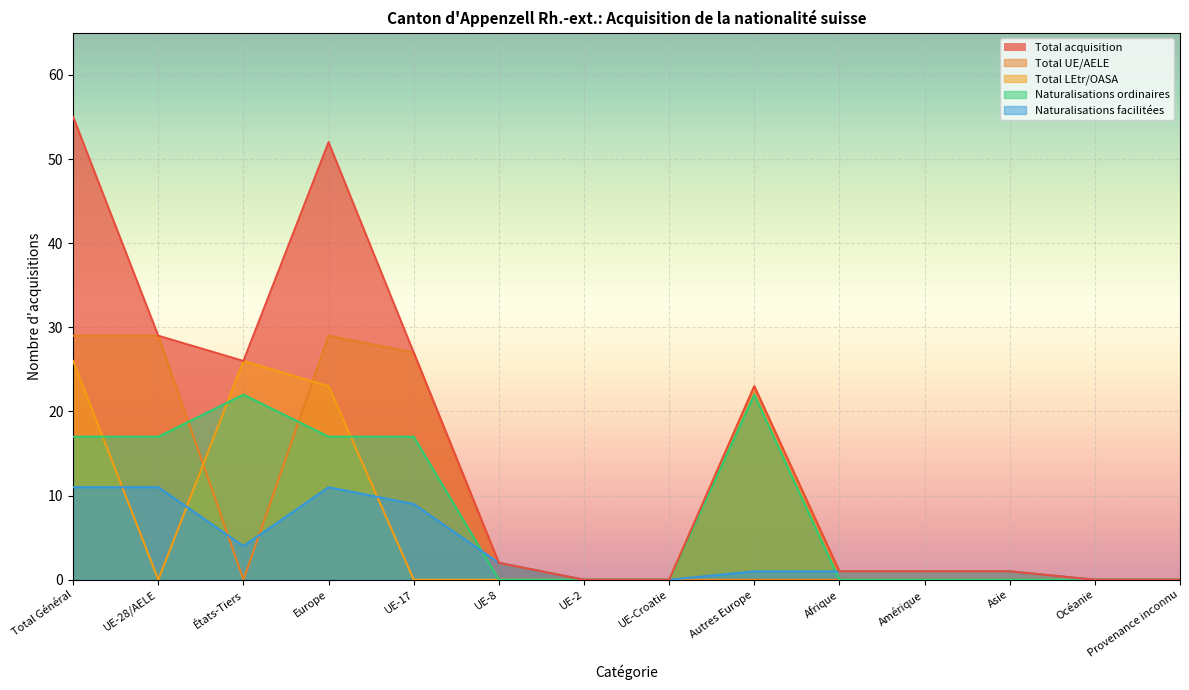

How many lines are shown in the chart?

5